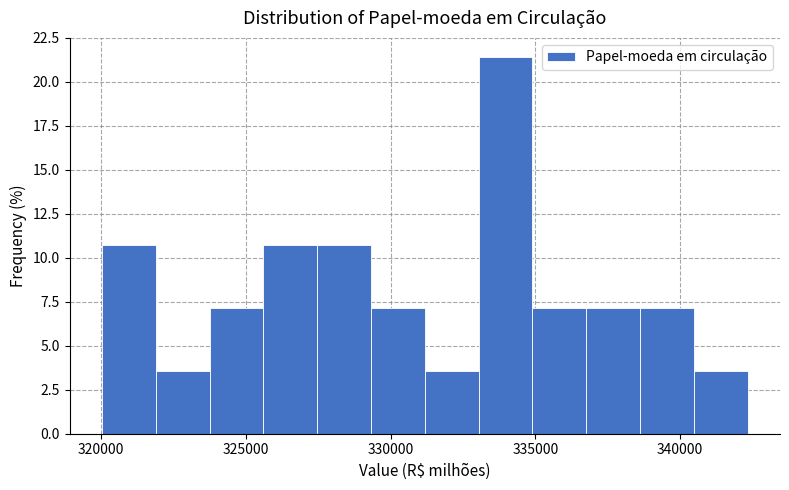

Read against the x-axis, roughly where is the centre of the tallest bar?

334000